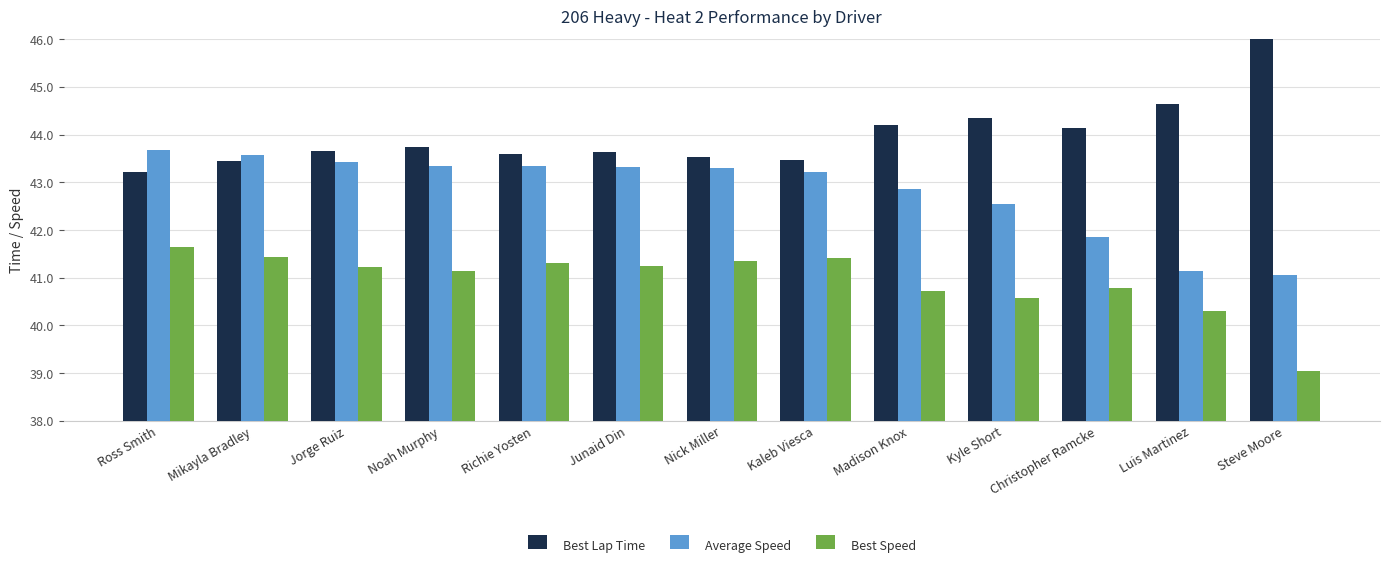

Which series has the widest spread of values?

Best Lap Time